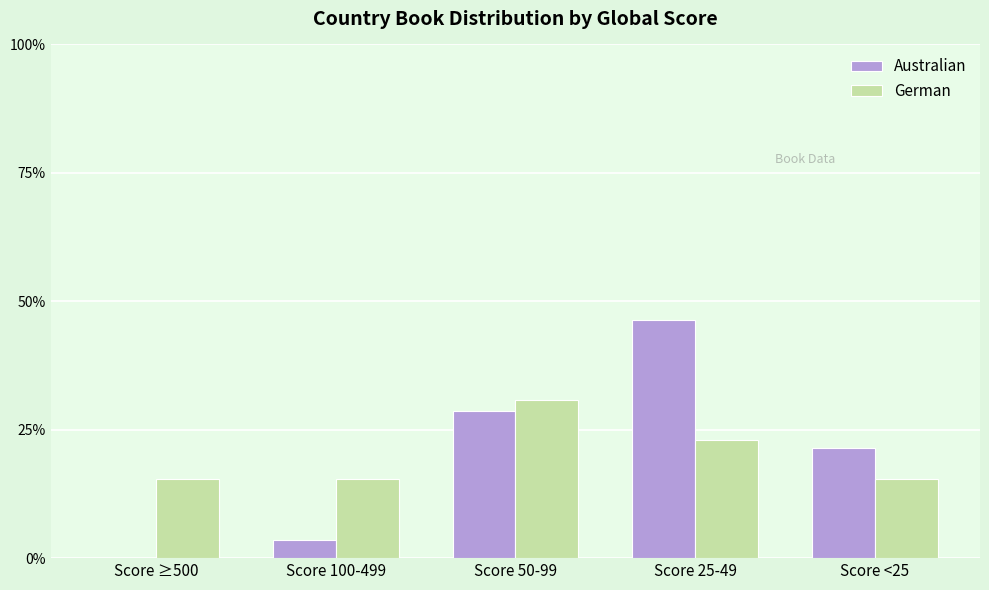

Read the German value at Score 50-99.

30.8